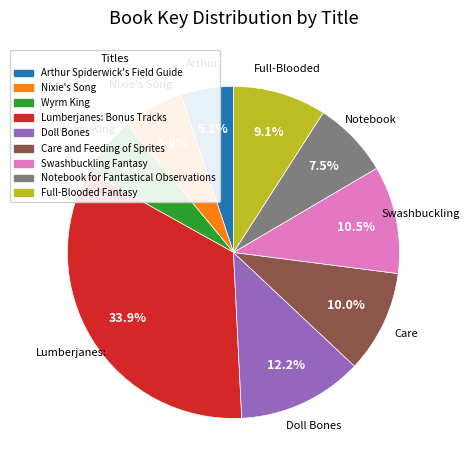

Approximately how many times larger is the value at Wyrm King compared to Full-Blooded Fantasy?

0.6